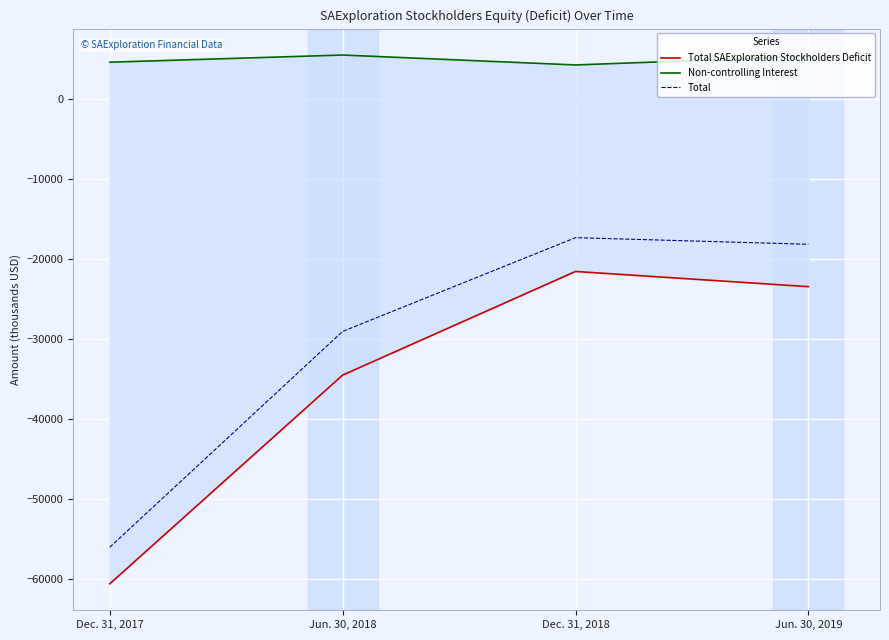

True or false: Non-controlling Interest and Total SAExploration Stockholders Deficit cross at least once.

False